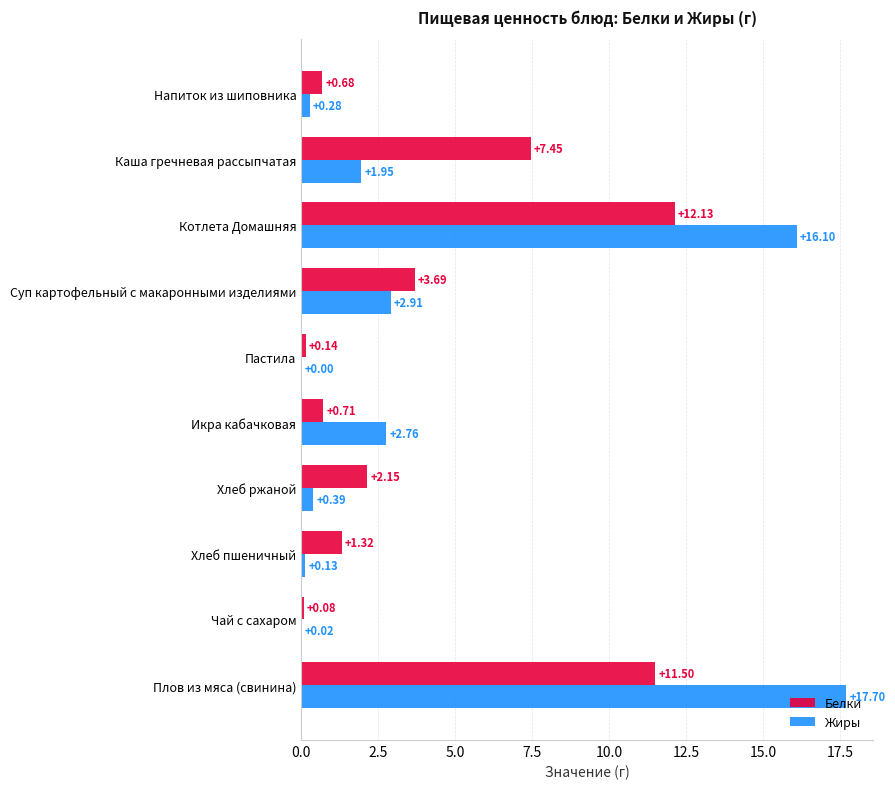

At which label is Жиры closest to 8?

Суп картофельный с макаронными изделиями